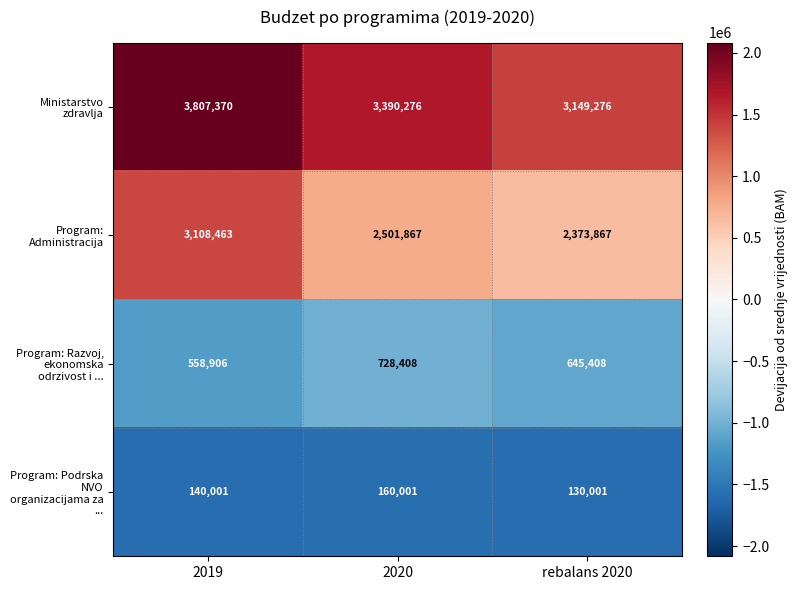

Reading left to right, extract all data points from this chart.

Ministarstvo zdravlja: 3807370	3390276	3149276
Program: Administracija: 3108463	2501867	2373867
Program: Razvoj, ekonomska odrzivost i ...: 558906	728408	645408
Program: Podrska NVO organizacijama za ...: 140001	160001	130001